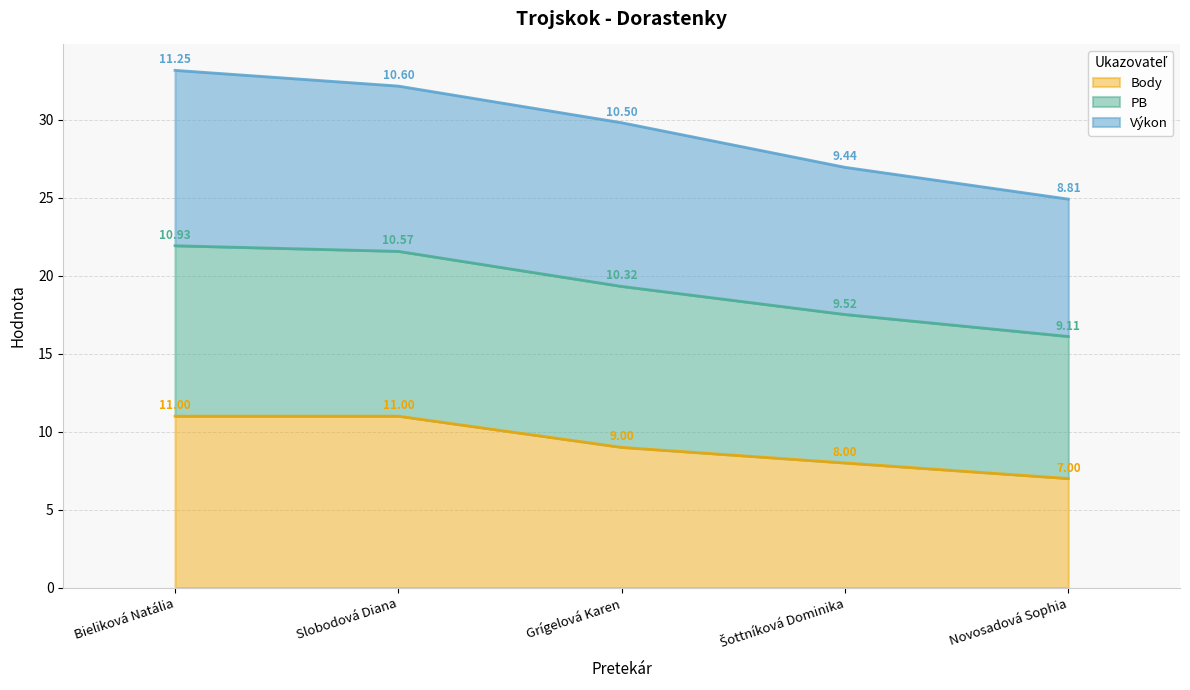

Which category has the lowest value in the Body series?

Novosadová Sophia